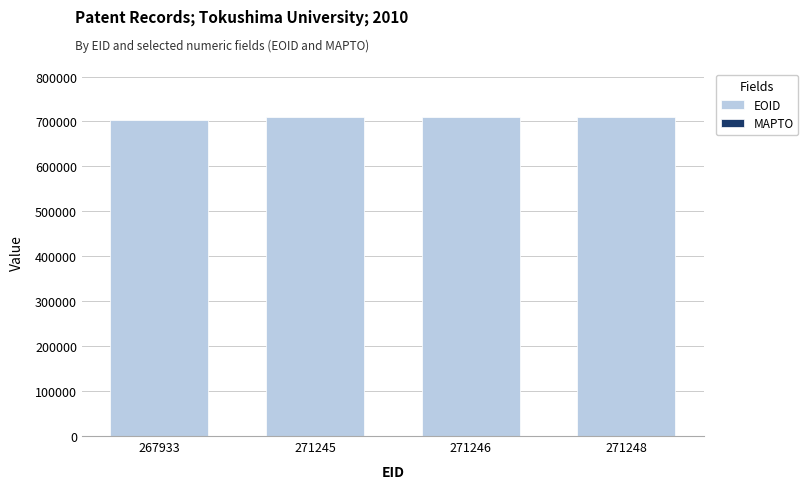

Approximately how many times larger is the value at 271245 compared to 271246?

1.0